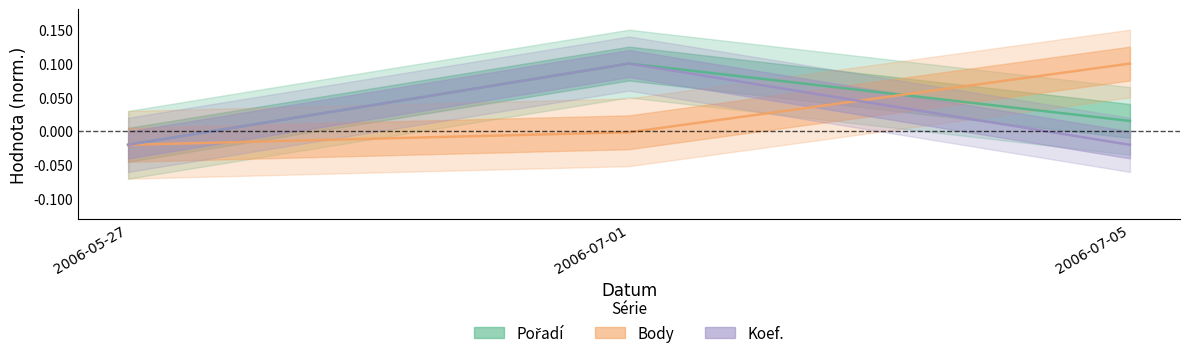

How many lines are shown in the chart?

3